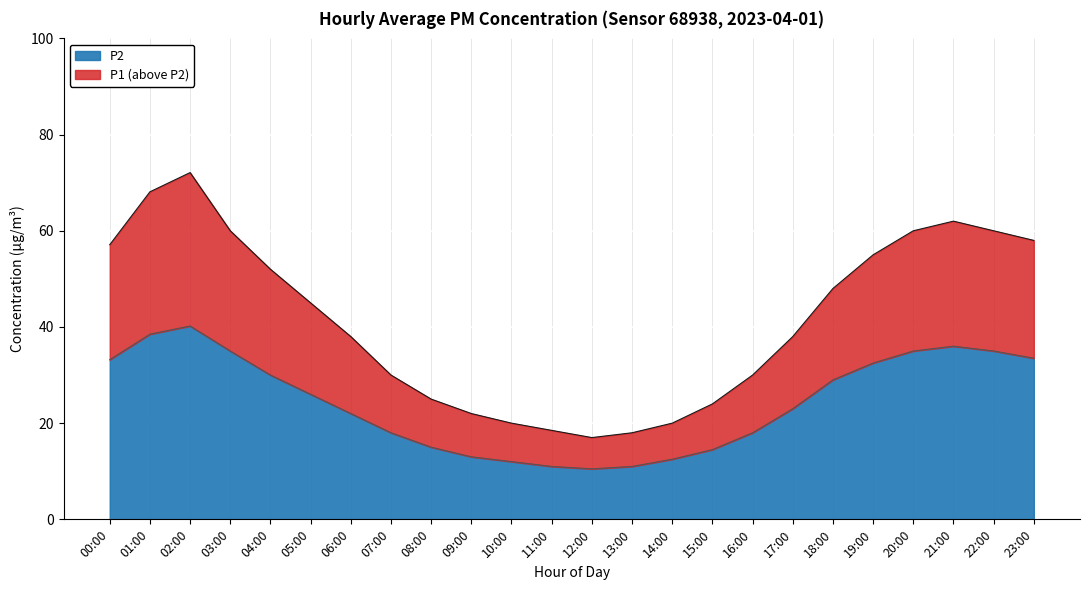

How many values in the P1 series are below 45?

12